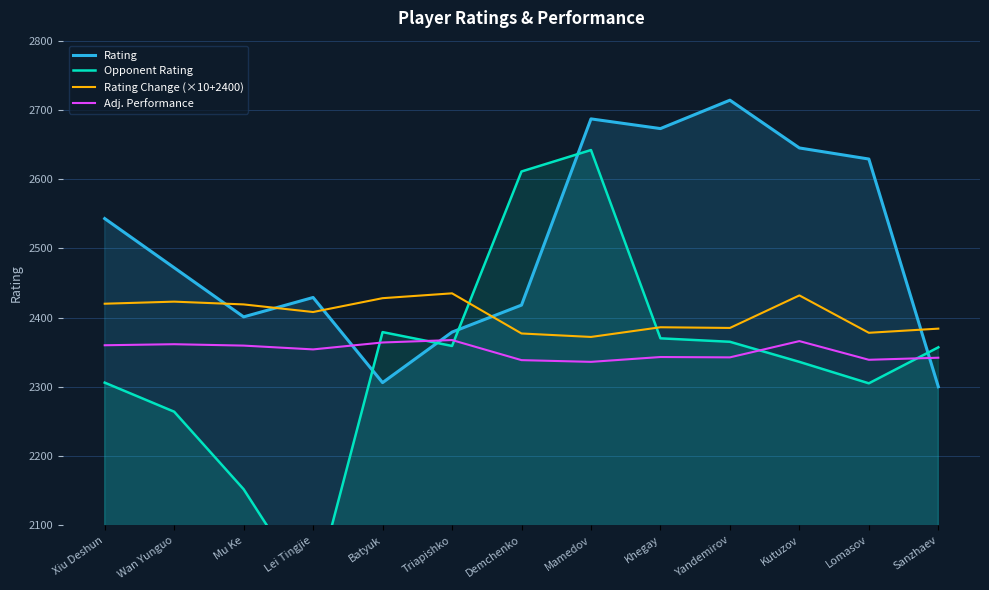

At Demchenko, list the series in order from largest to smallest.

Opponent Rating, Rating, Rating Change (×10+2400), Adj. Performance